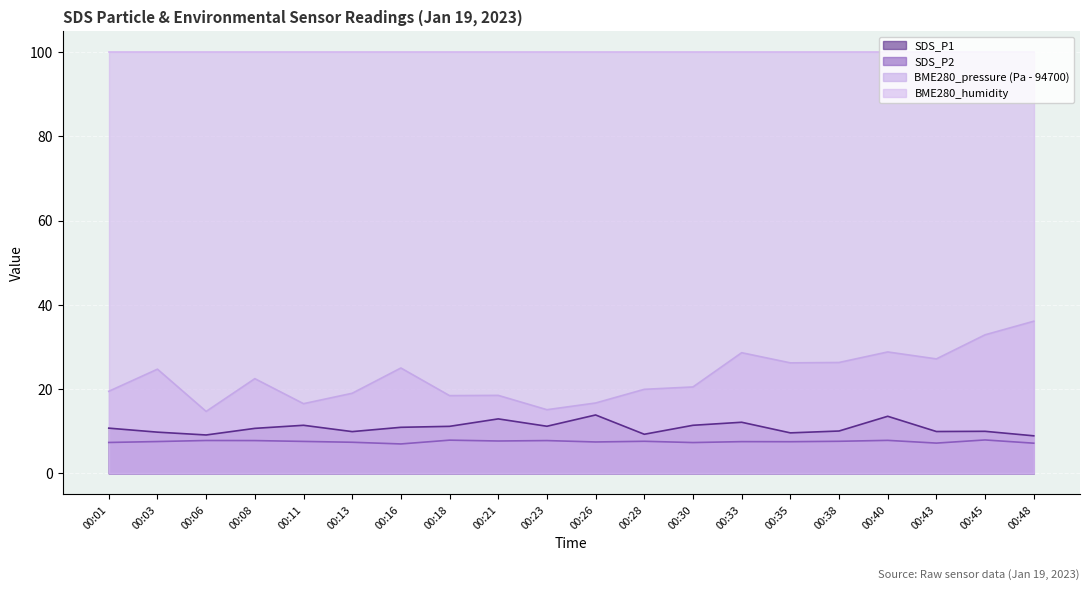

Rank the categories by SDS_P2 value from highest to lowest.

00:45, 00:18, 00:40, 00:06, 00:08, 00:23, 00:21, 00:28, 00:38, 00:11, 00:03, 00:33, 00:35, 00:26, 00:13, 00:01, 00:30, 00:43, 00:48, 00:16